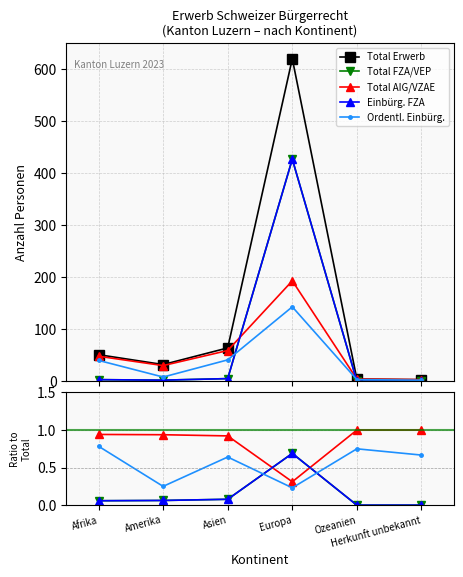

What is the value of the Total Erwerb point at the 4th from the left?

620.0